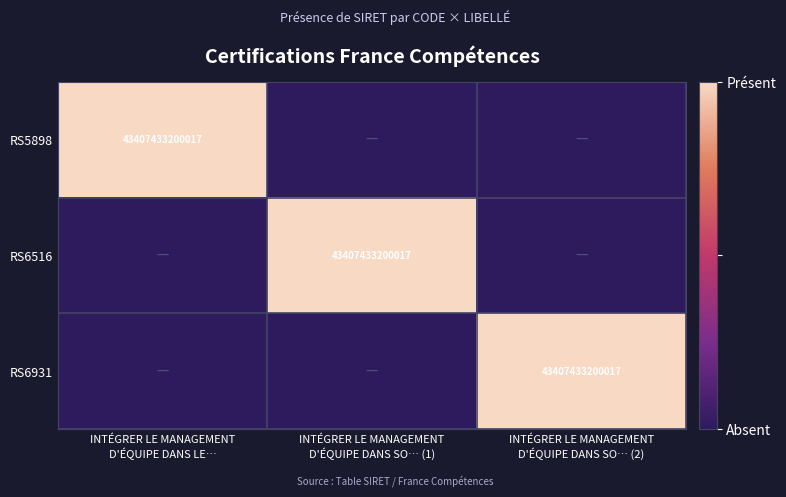

How many positive values does the RS6931 series have?

1